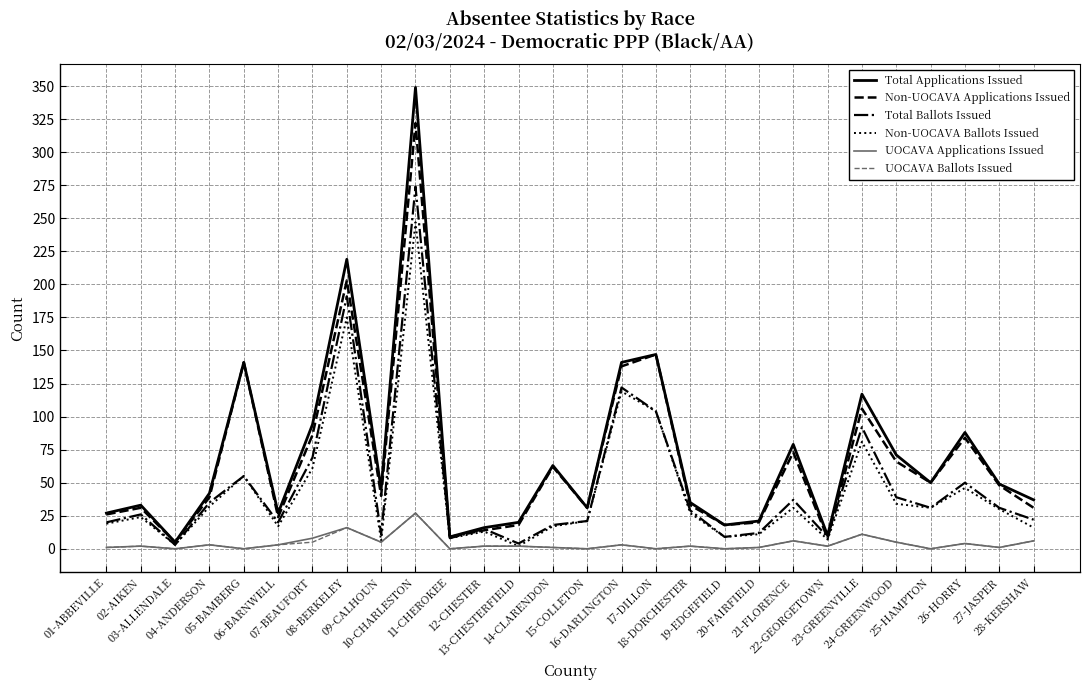

Which category has the highest value across all series?

10-CHARLESTON